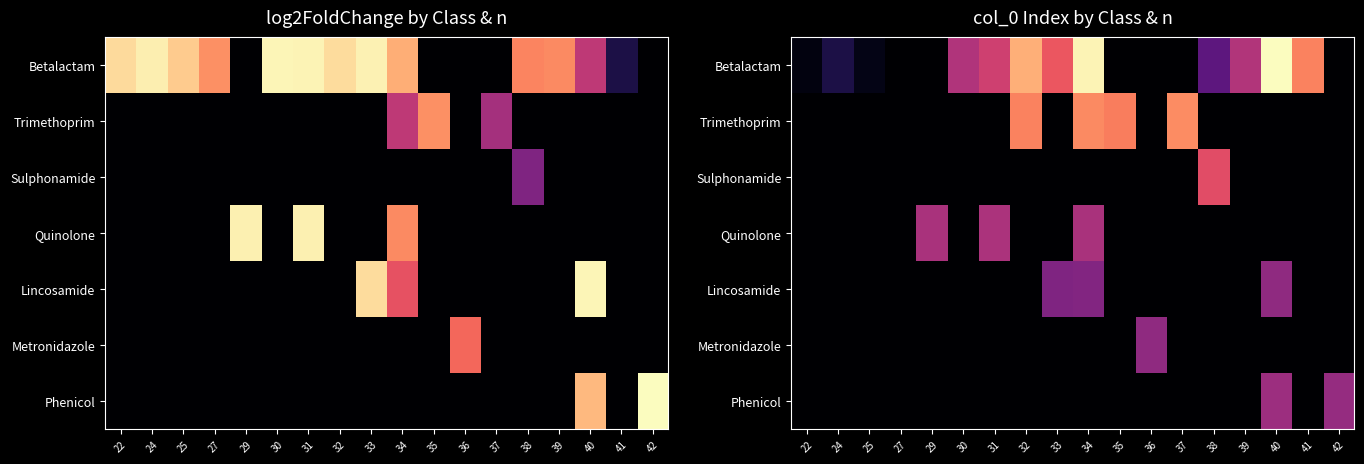

The value of Betalactam at 36 is 42.4. True or false?

False